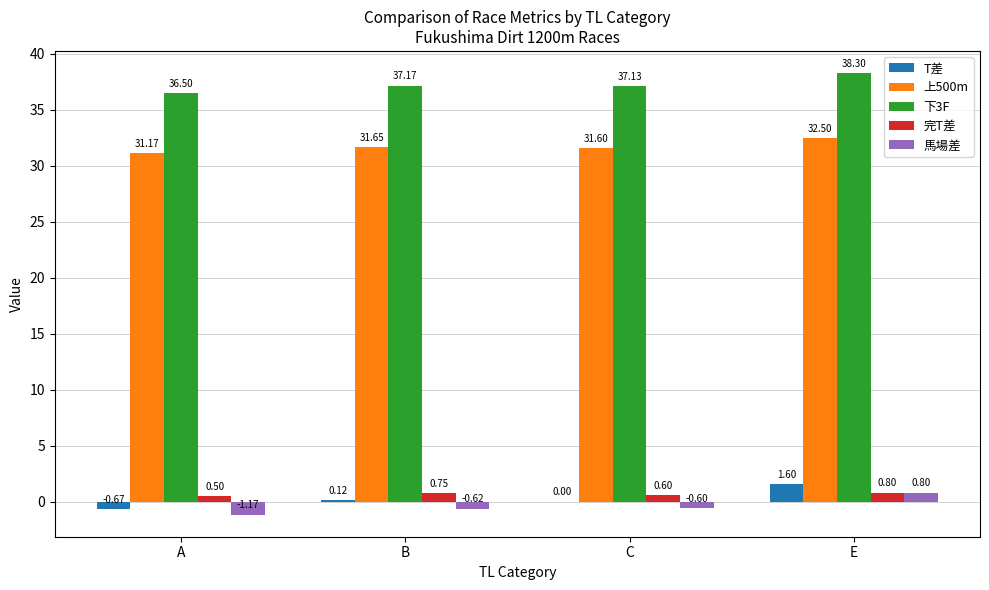

What is the average value of the T差 series?

0.3